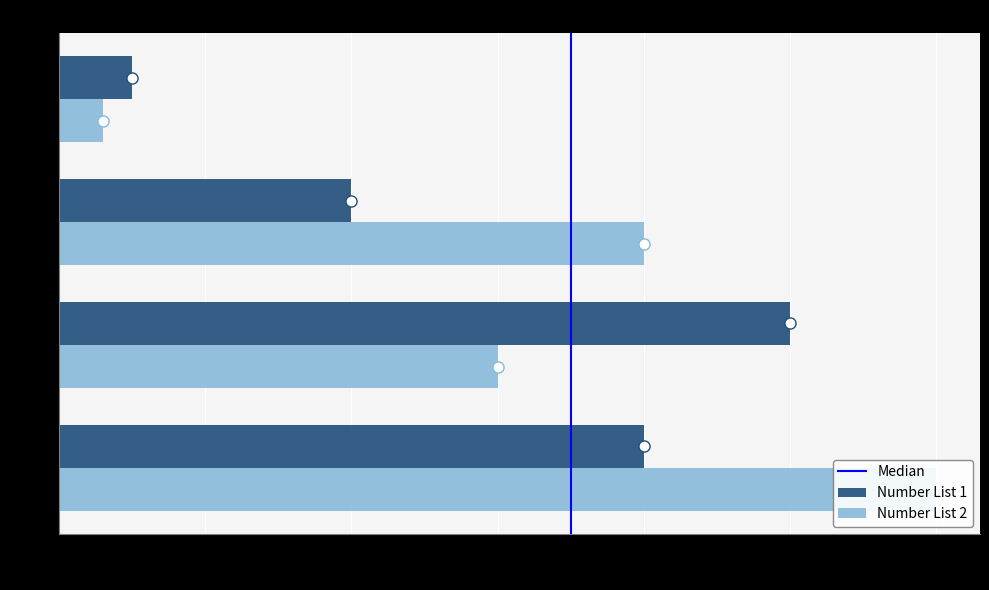

Which label corresponds to the smallest value in the chart?

200